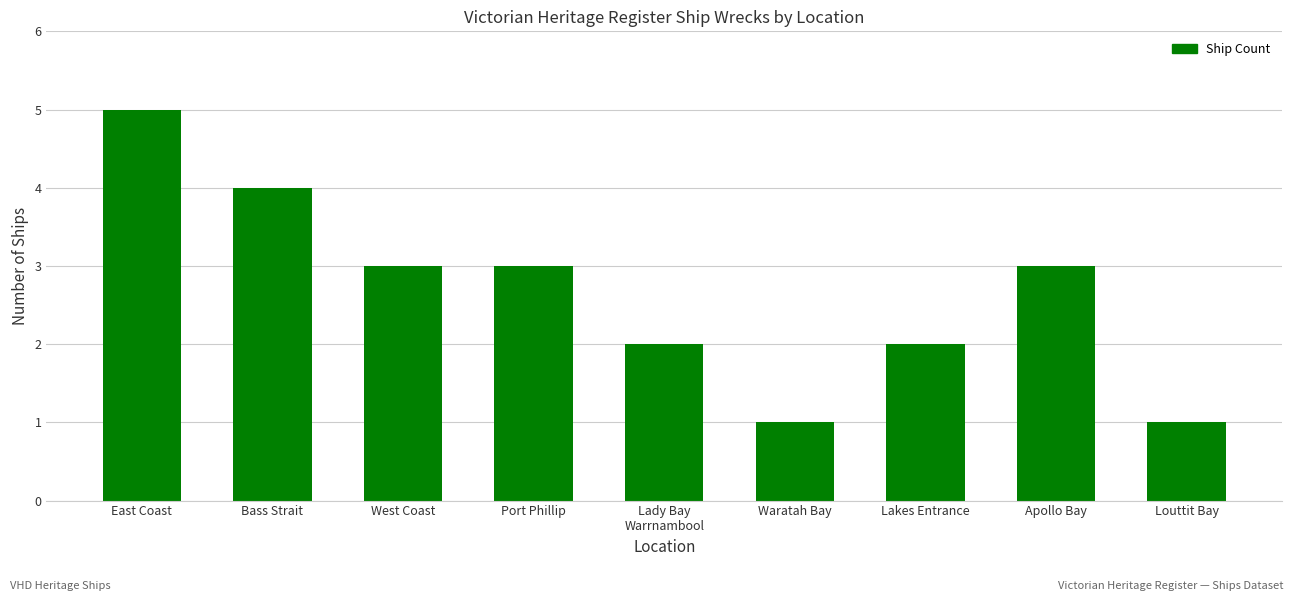

How many data points does each series have?

9